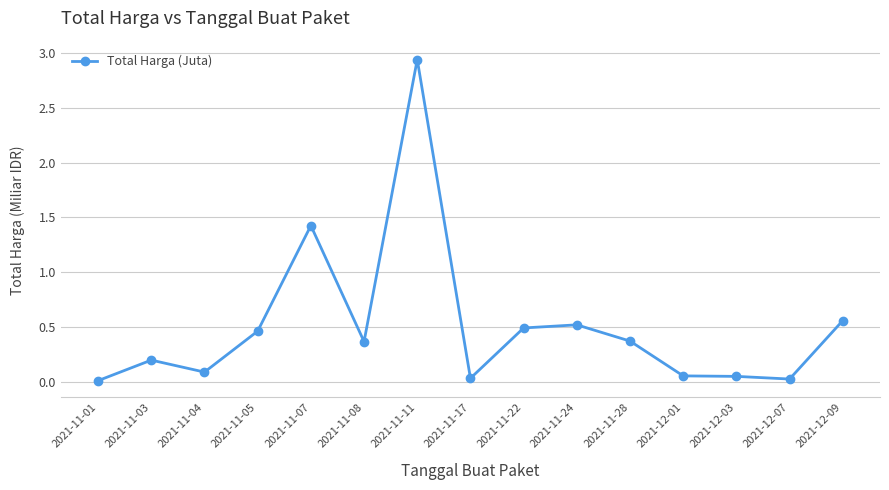

What is the sum of all values?

7.6